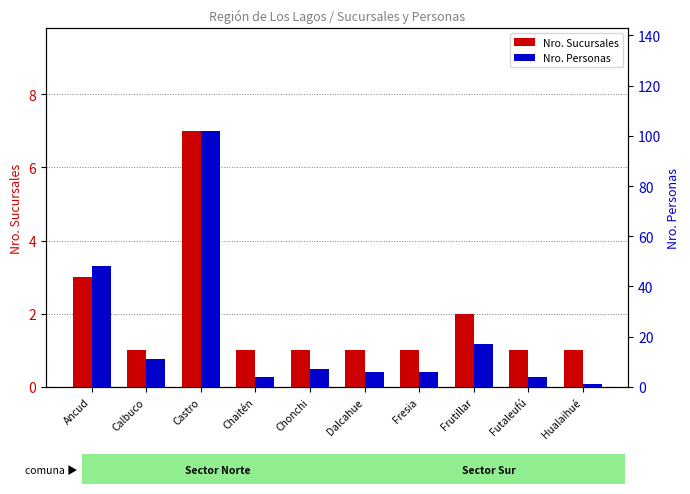

The Nro. Personas series shows 6 at Dalcahue. True or false?

True